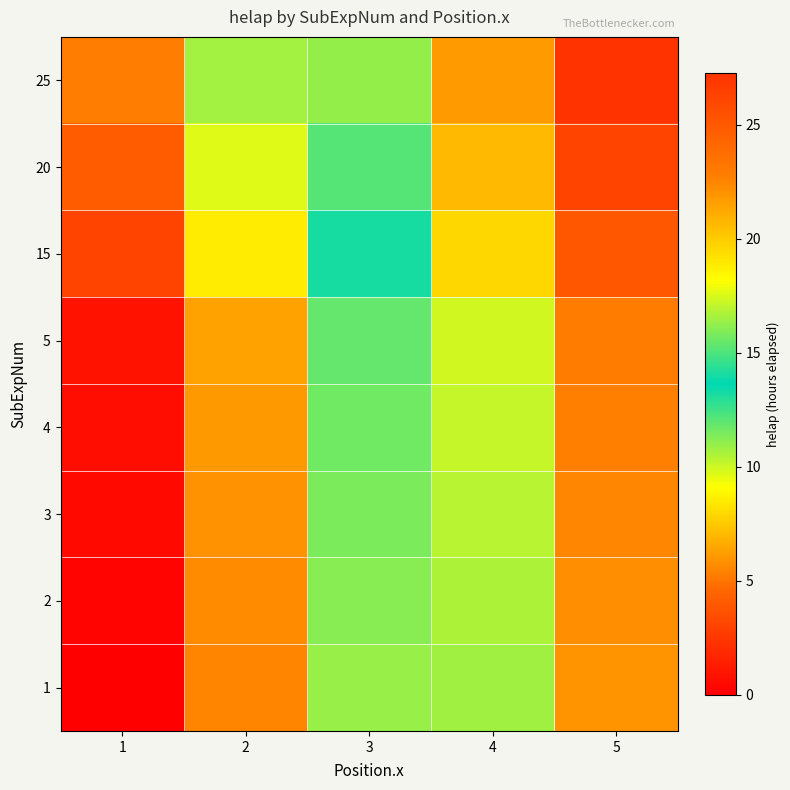

Which series has the largest range (max minus min)?

25